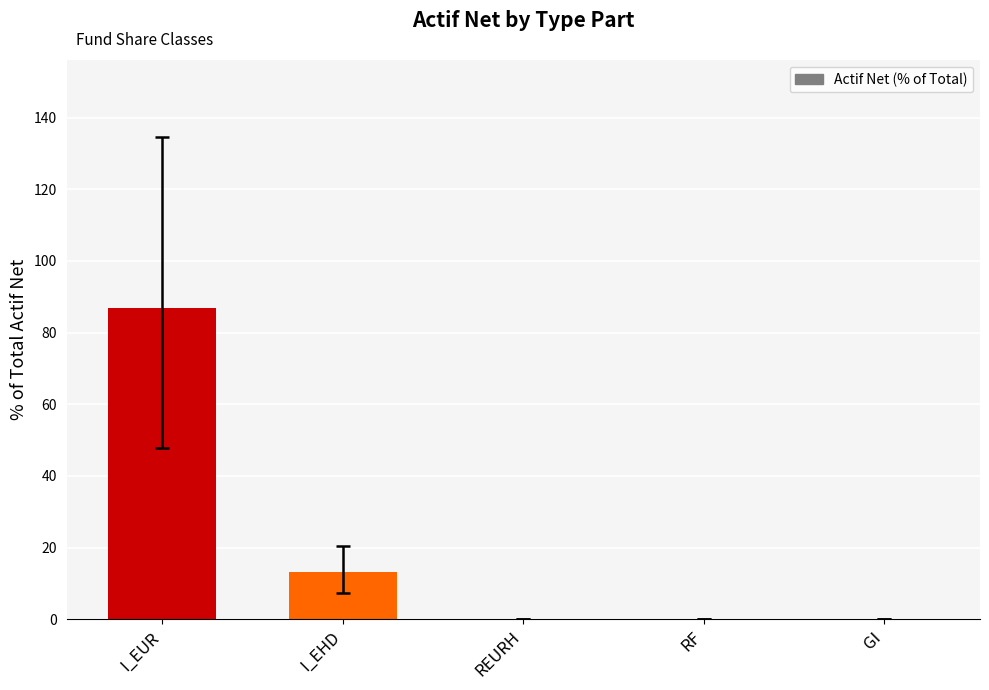

Where is the data nearest to the value 43?

I_EHD